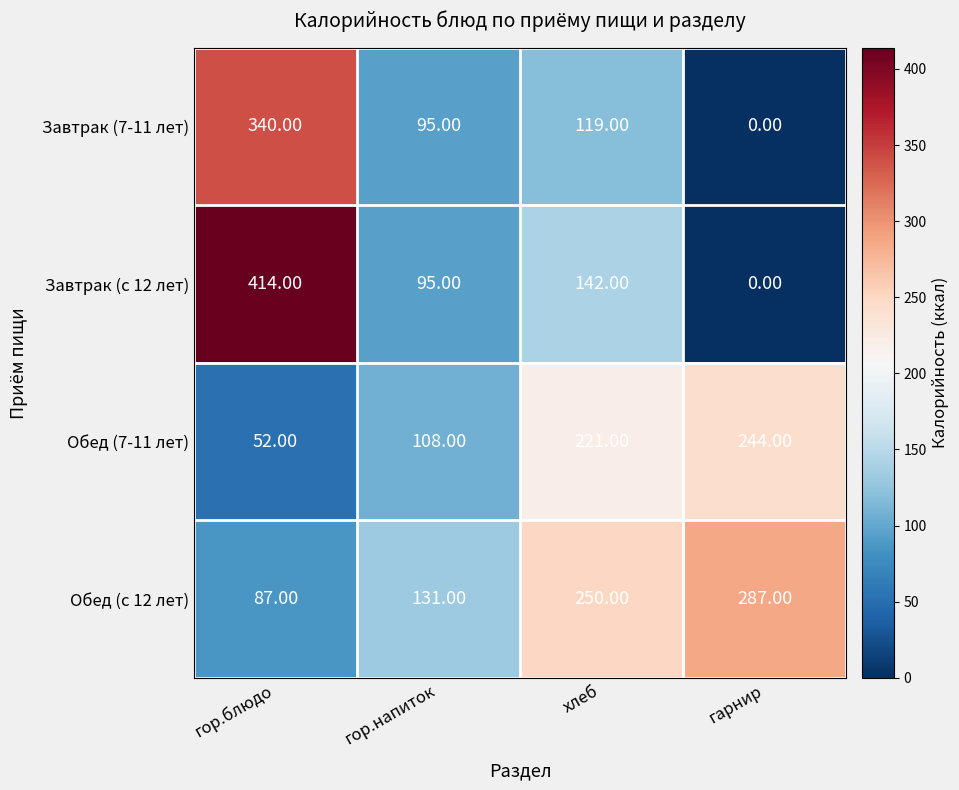

Which category has the lowest value in the Обед (7-11 лет) series?

гор.блюдо